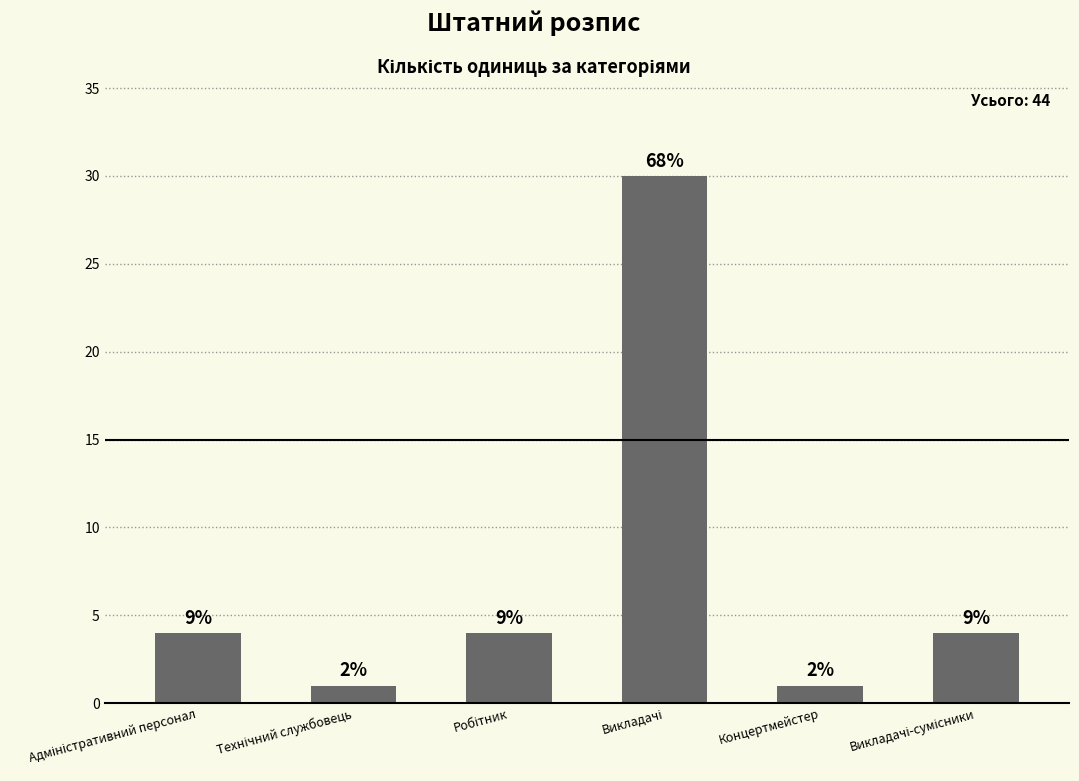

Reading left to right, what are all the values shown in this chart?

4	1	4	30	1	4